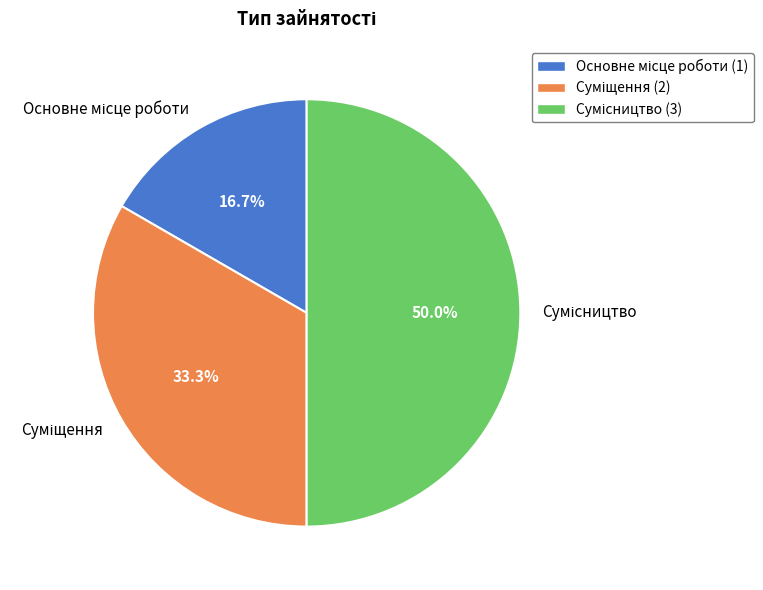

Count the number of slices in the pie.

3